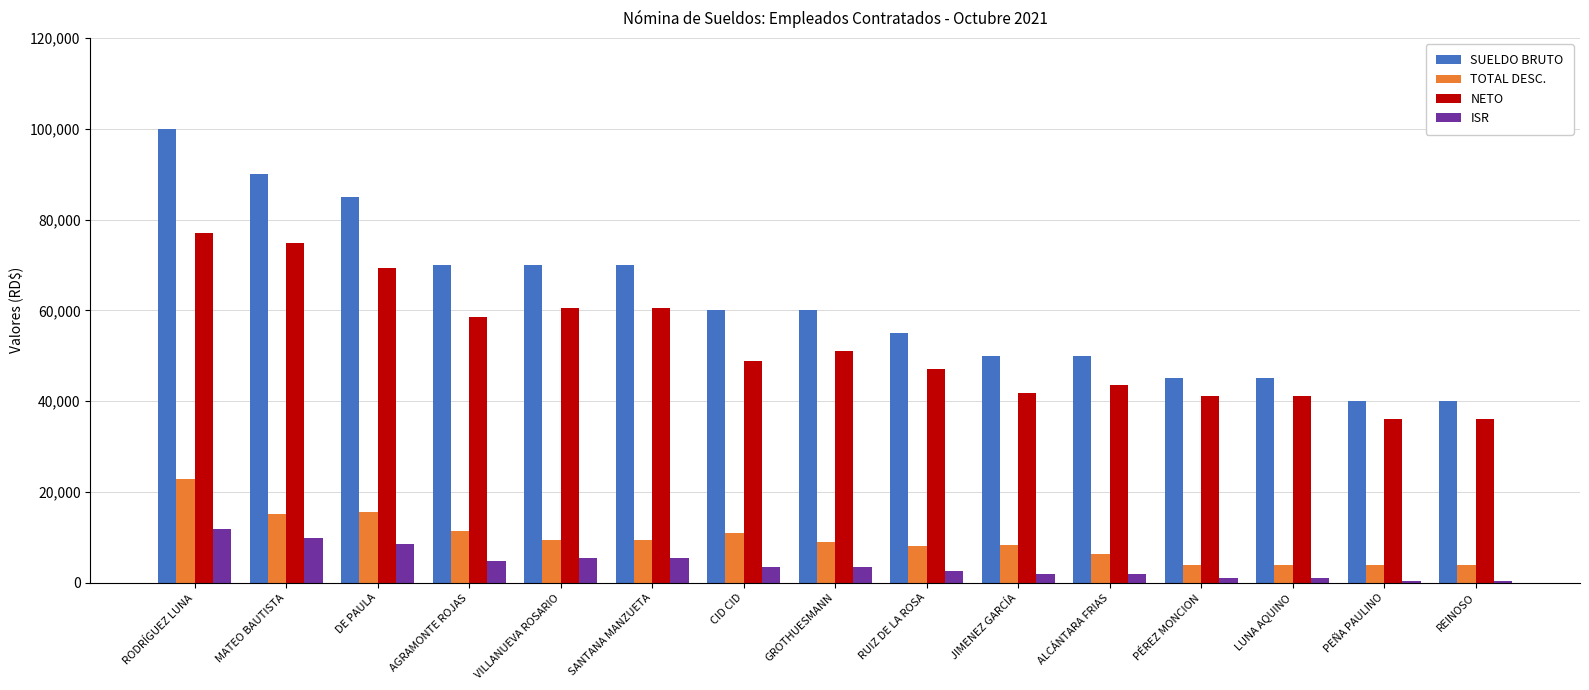

What is the label of the 4th bar from the right?

PÉREZ MONCION